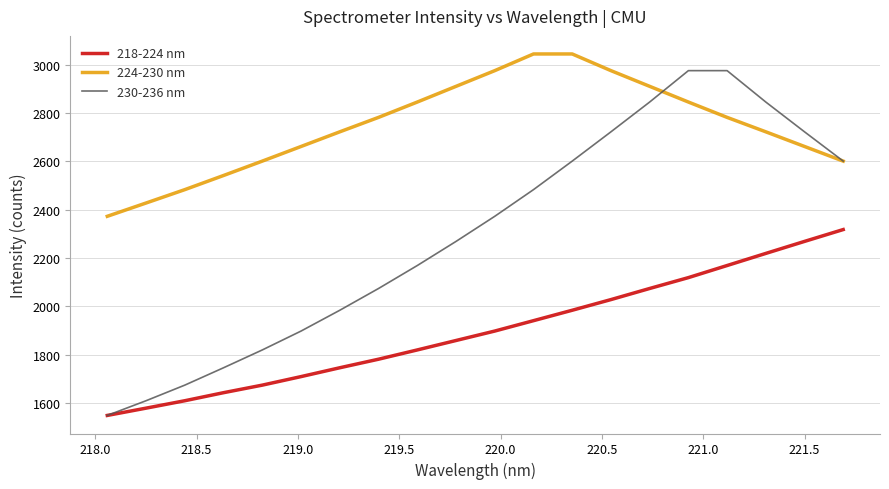

Which series has the largest range (max minus min)?

230-236 nm